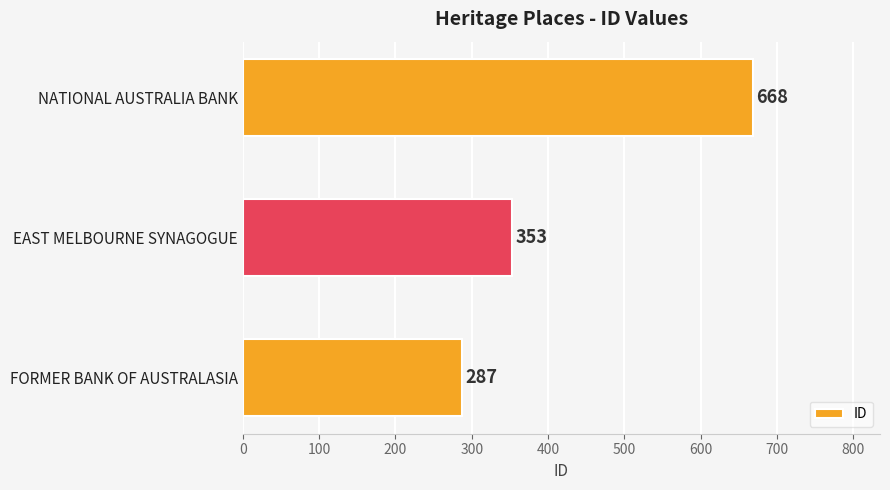

At which label is the value closest to 477?

EAST MELBOURNE SYNAGOGUE